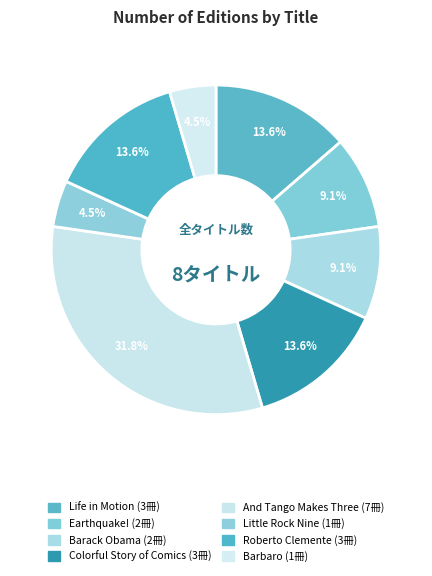

Does Life in Motion represent more than half of the total?

No